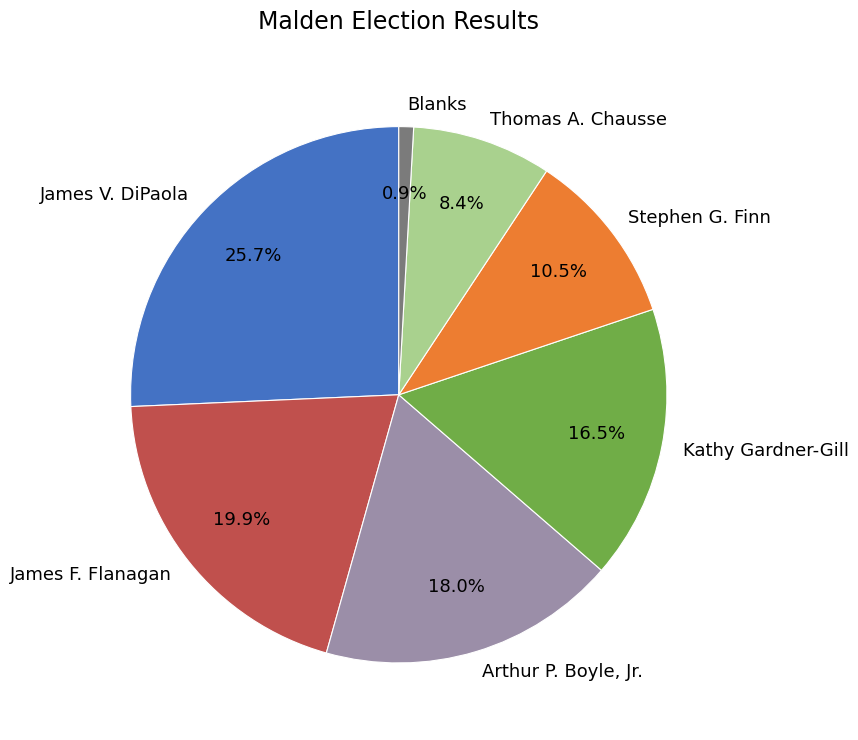

How much of the chart is everything except Arthur P. Boyle, Jr.?

82.0%